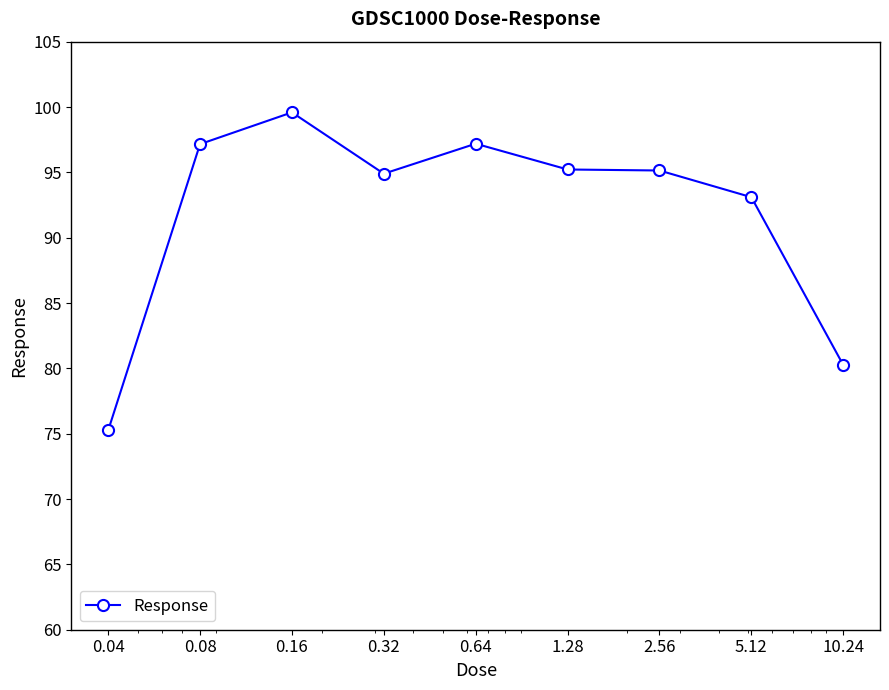

True or false: the data has more than 0 interior local peaks.

True